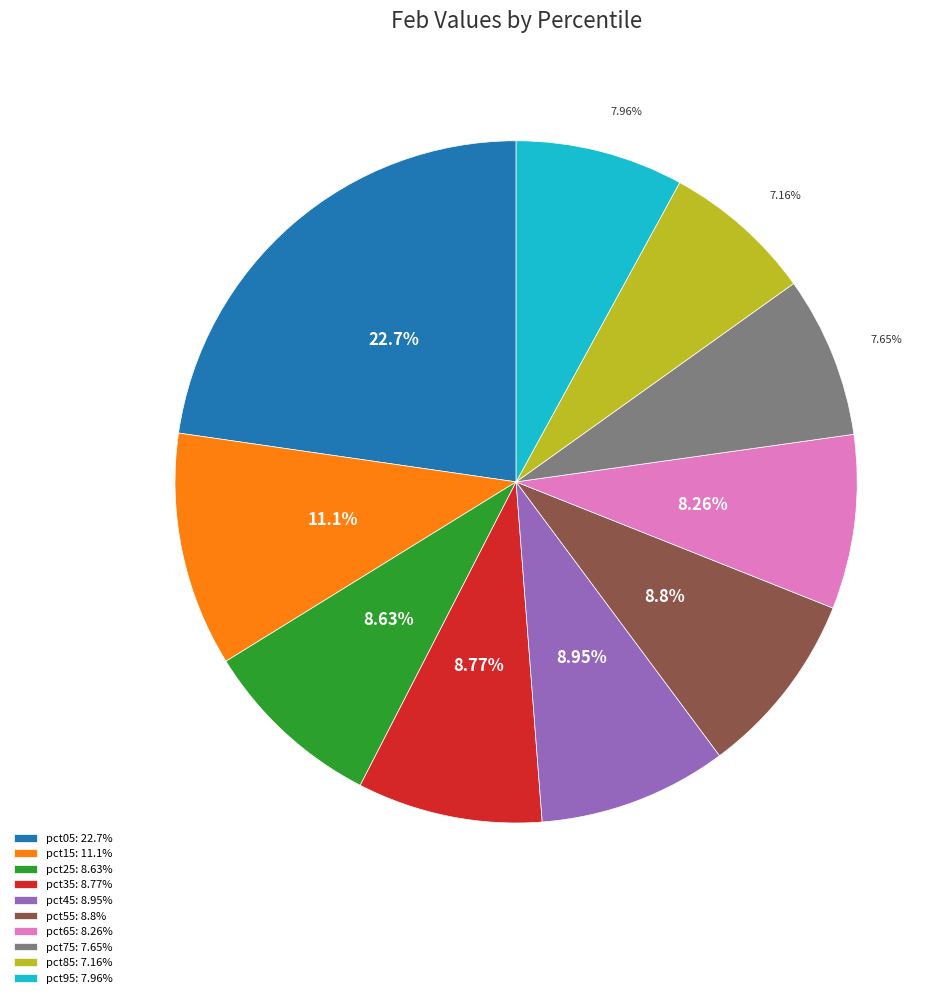

To the nearest percent, what is the difference between the pct95 and pct85 slice percentages?

1%